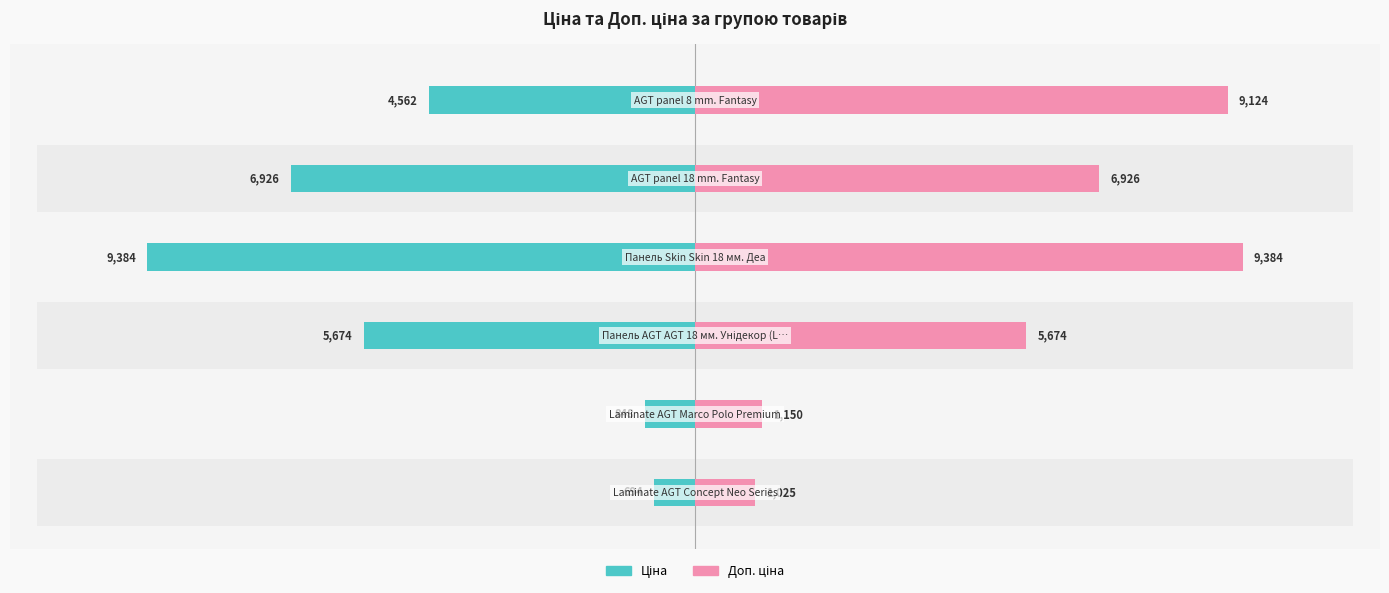

Read the Ціна value at 2.

-5673.8